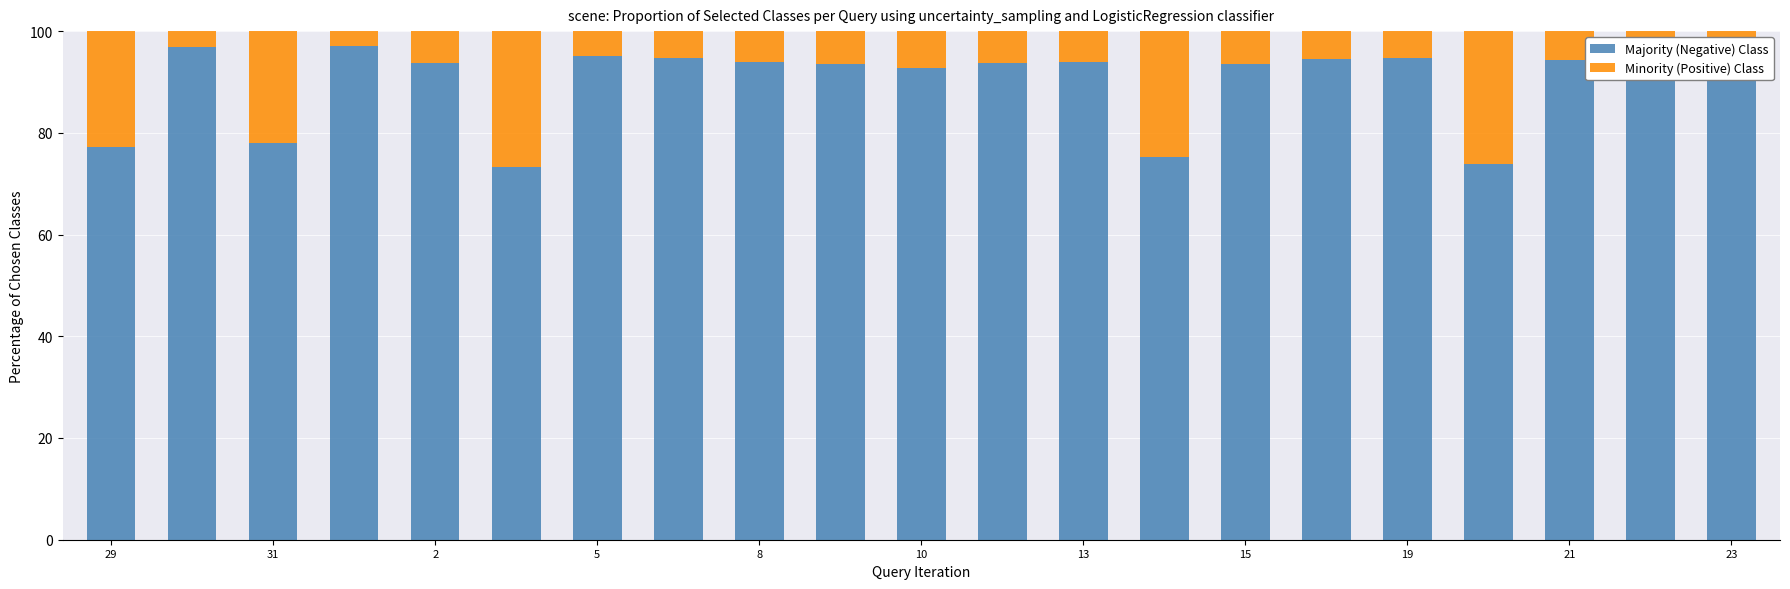

What are all the series names shown in the legend?

Majority (Negative) Class, Minority (Positive) Class